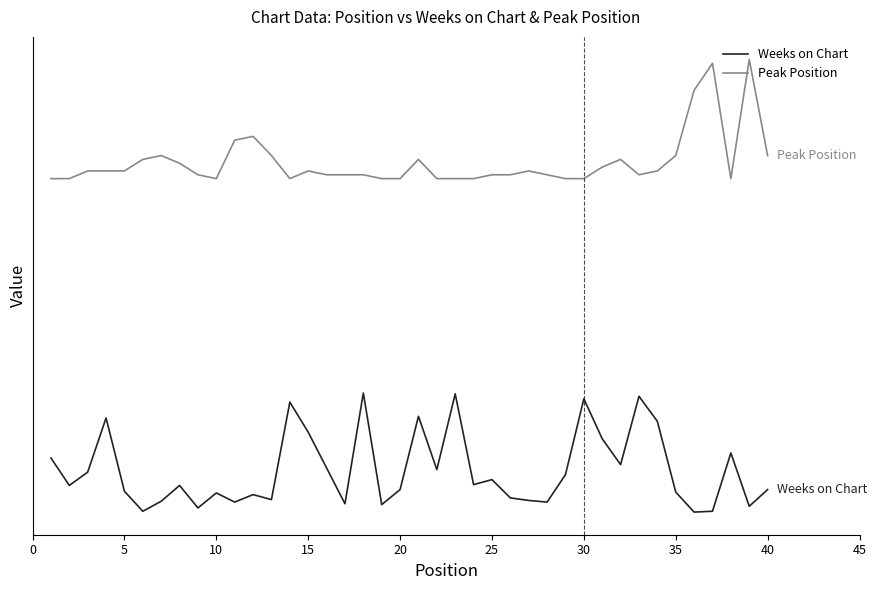

True or false: Weeks on Chart has more than 2 interior local peaks.

True